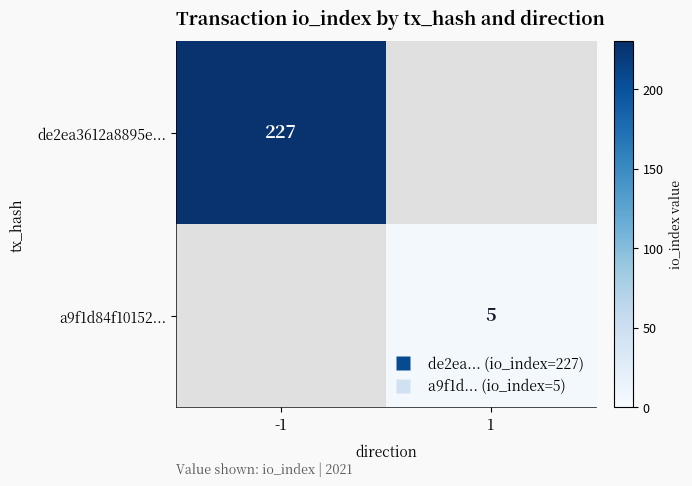

What is the greatest value displayed?

227